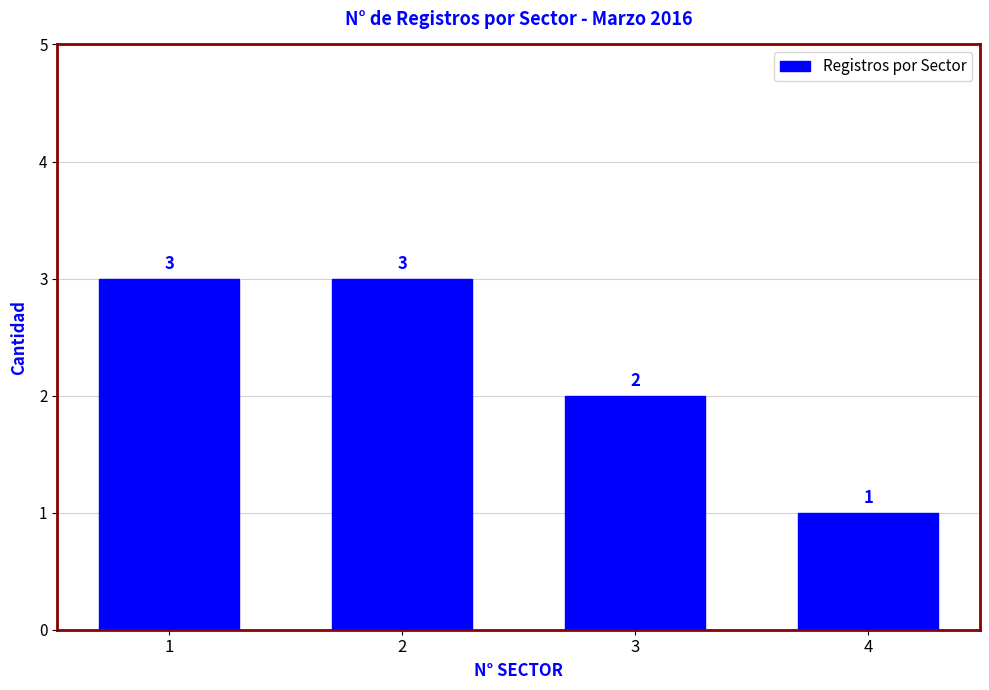

Is it true that the value at 3 is 3?

False